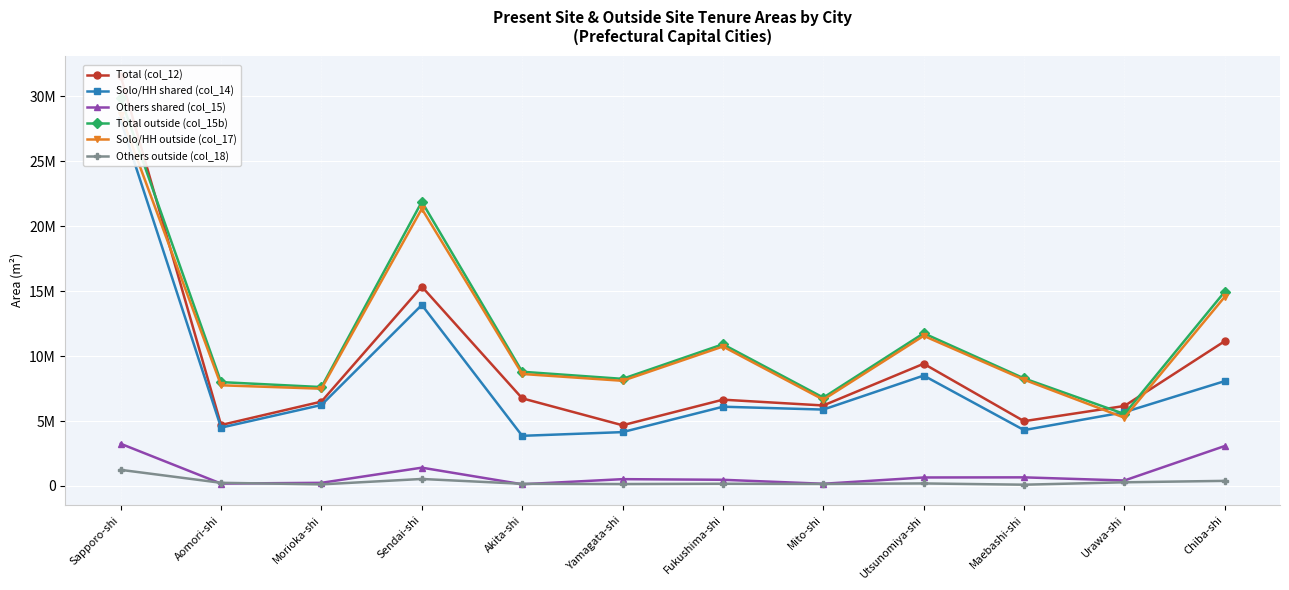

Between Mito-shi and Maebashi-shi, which series saw the biggest shift?

Solo/HH shared (col_14)